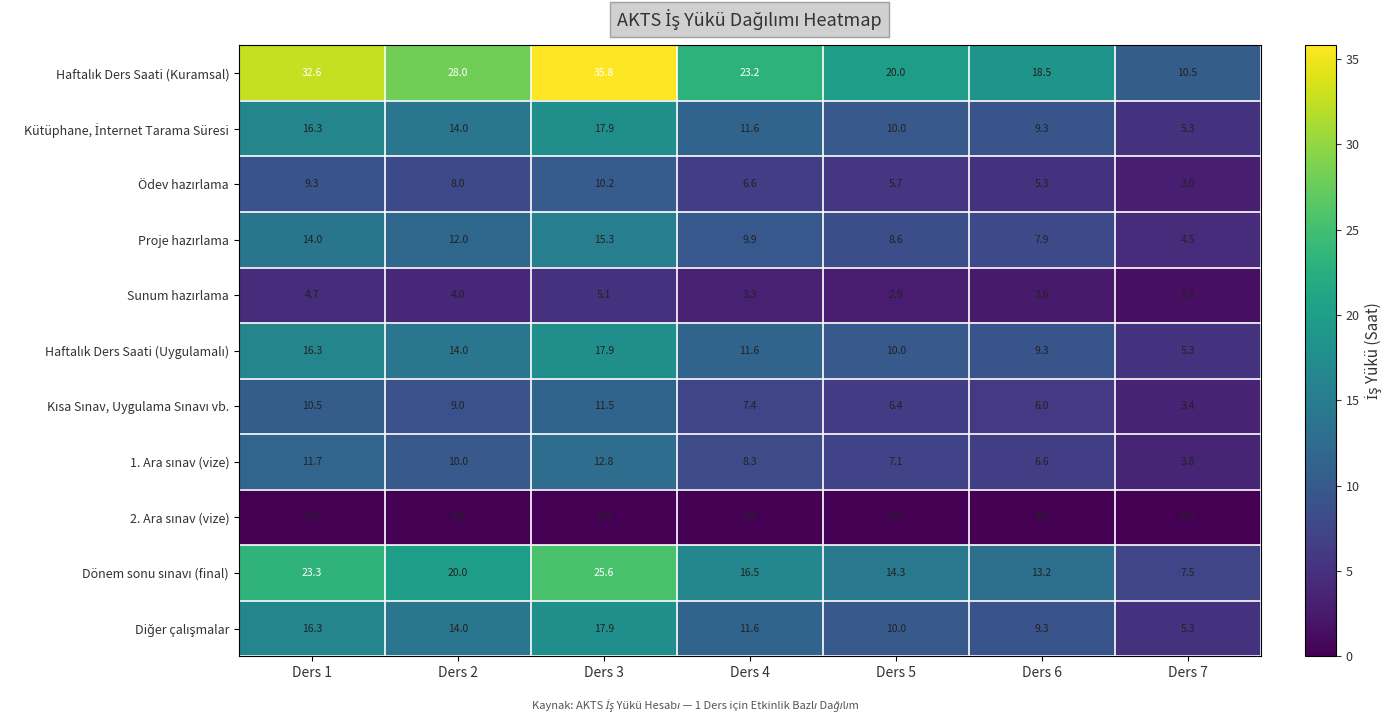

What is the spread (max minus min) of values at Ders 2?

28.0